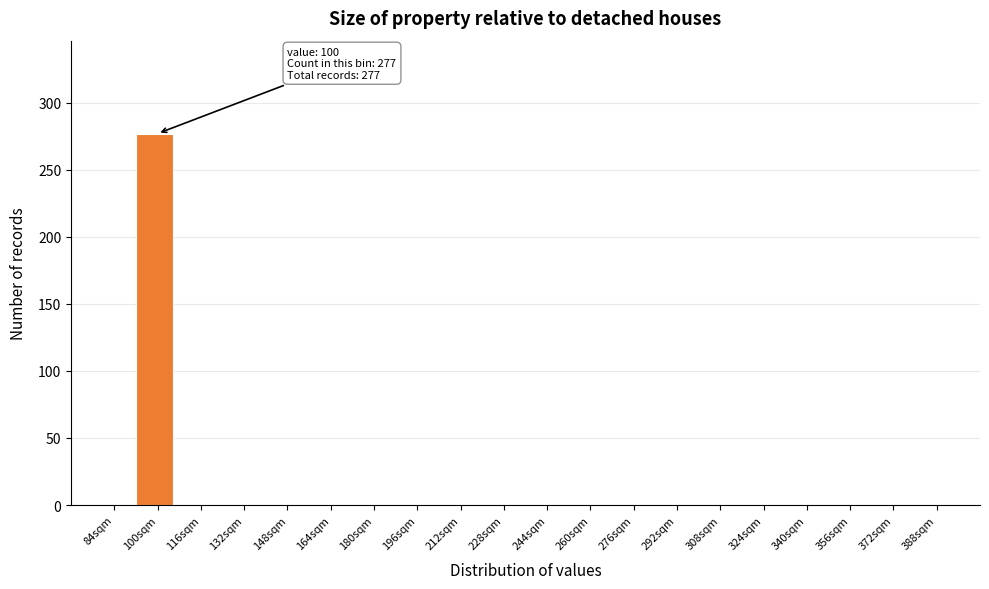

Reading left to right, what are all the values shown in this chart?

84sqm=0	100sqm=277	116sqm=0	132sqm=0	148sqm=0	164sqm=0	180sqm=0	196sqm=0	212sqm=0	228sqm=0	244sqm=0	260sqm=0	276sqm=0	292sqm=0	308sqm=0	324sqm=0	340sqm=0	356sqm=0	372sqm=0	388sqm=0